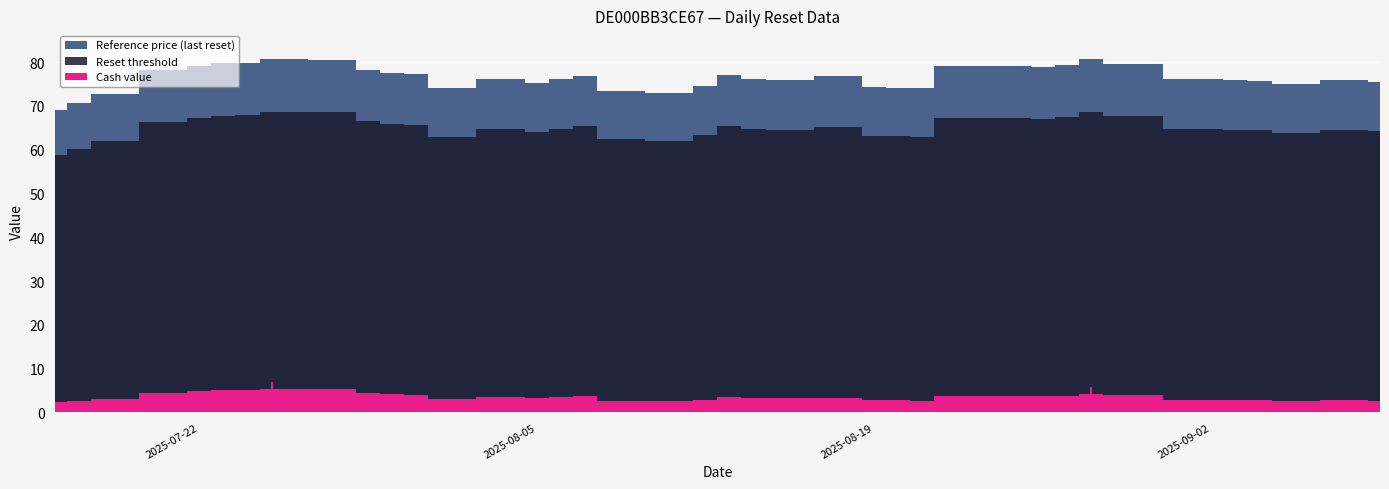

The value of Reset threshold at 2025-08-27 is 67.5. True or false?

True